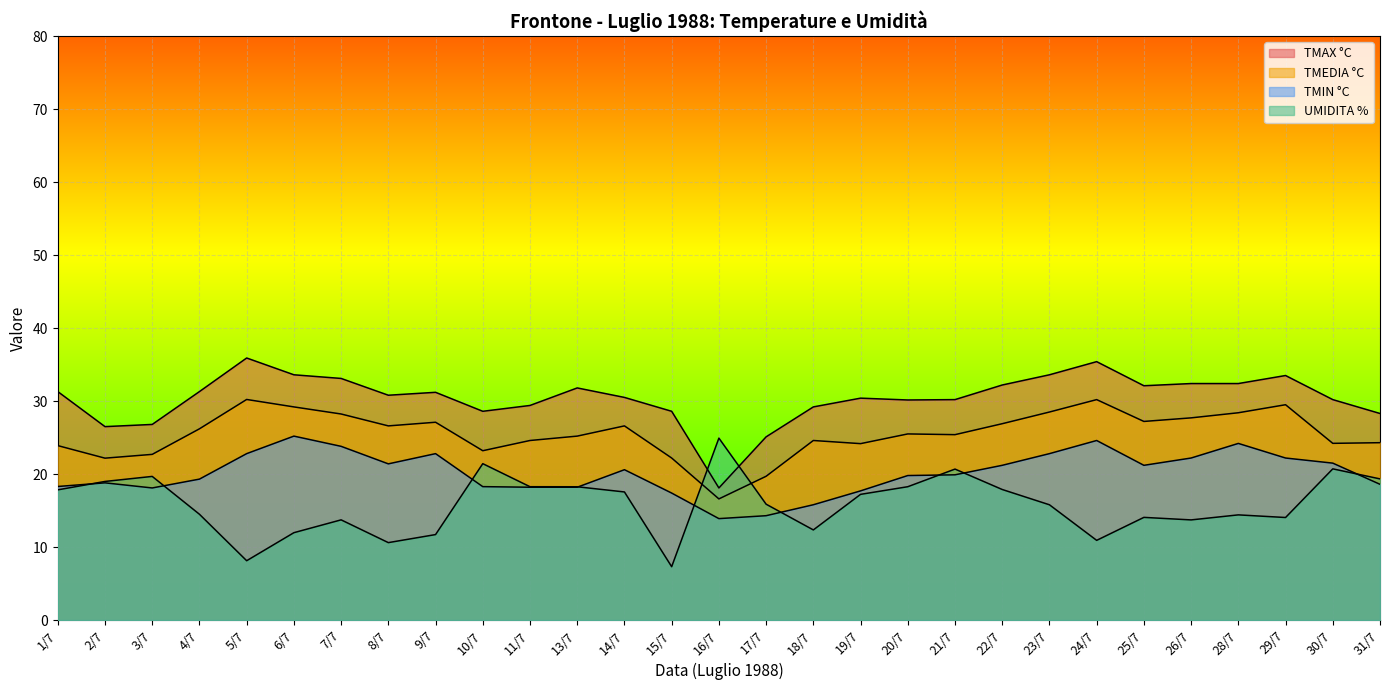

At which category does the chart reach its minimum across all series?

15/7